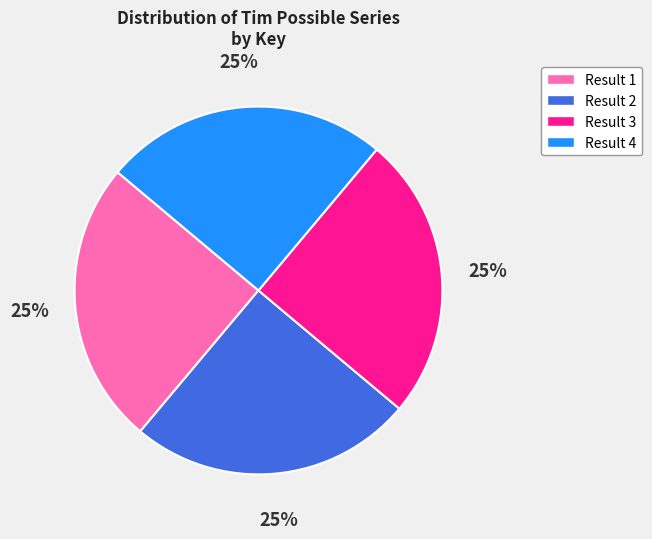

Is there a majority slice in this chart?

No